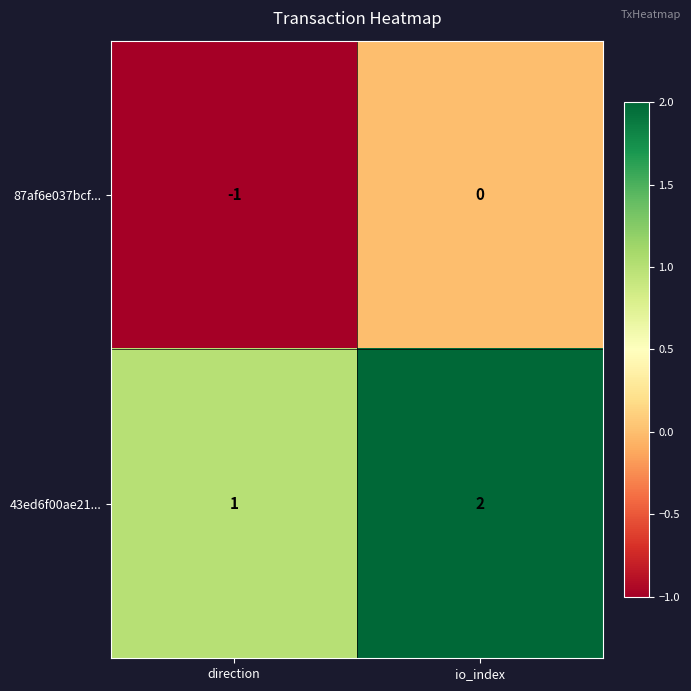

Where is 87af6e037bcf... nearest to the value 0?

io_index